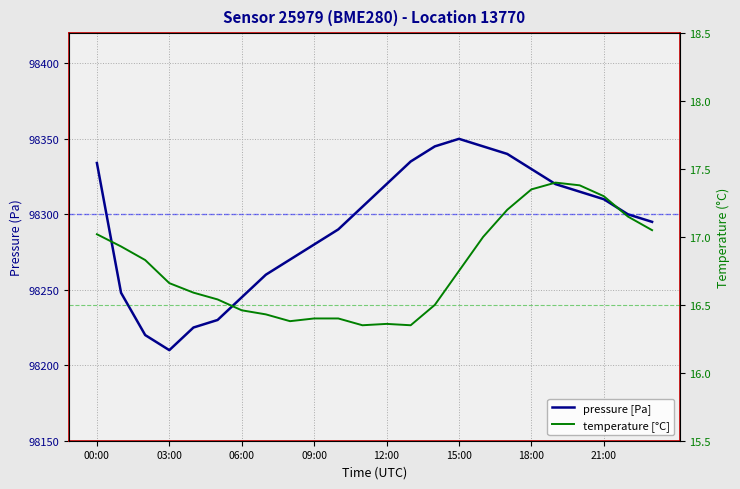

List the series in order of their peak value, lowest first.

temperature [°C], pressure [Pa]